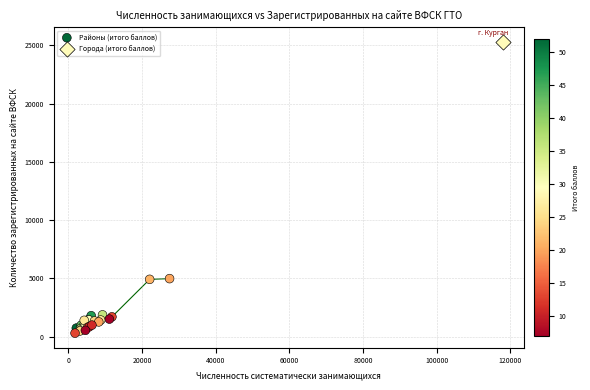

What are all the series names shown in the legend?

Районы (итого баллов), Города (итого баллов)